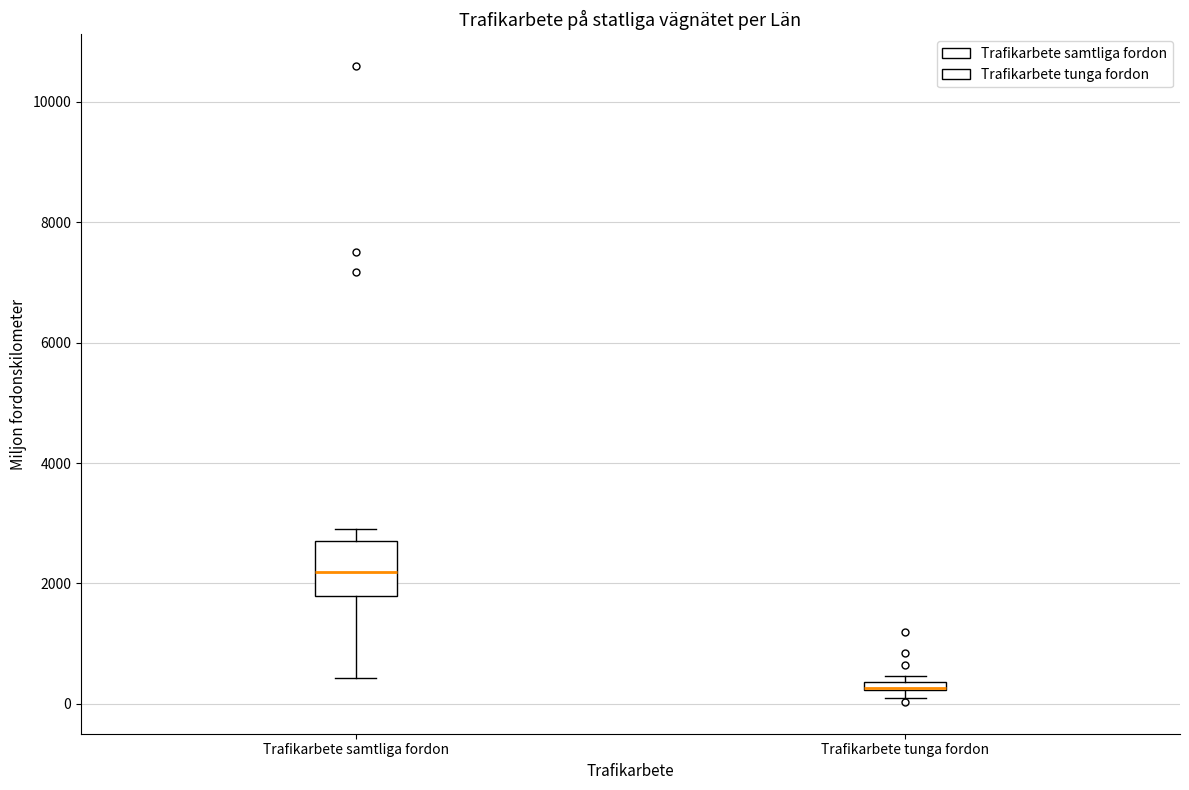

Which box is the tallest, from its lower edge to its upper edge?

Trafikarbete samtliga fordon